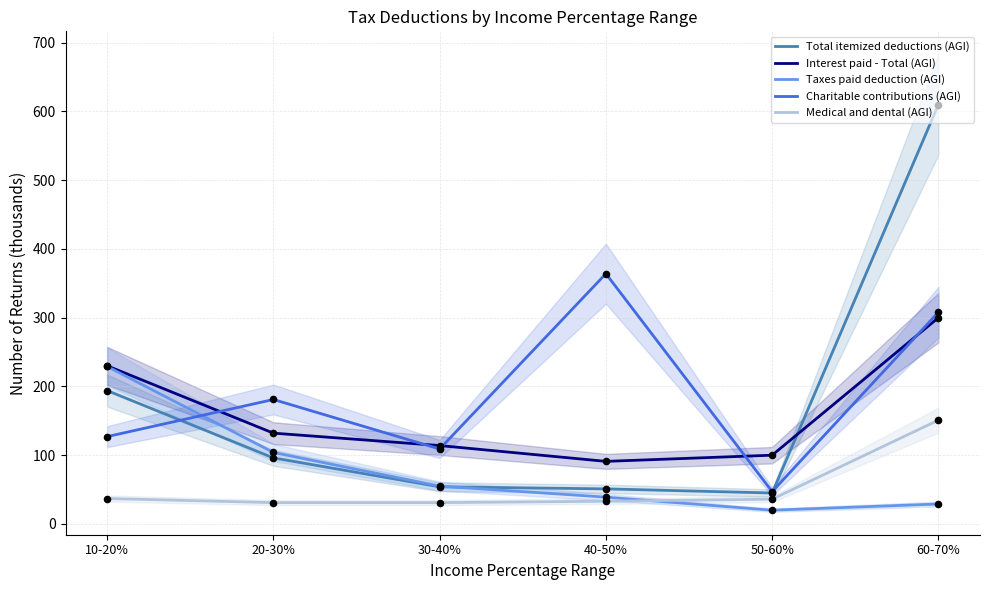

At how many categories does at least one series exceed 49?

6